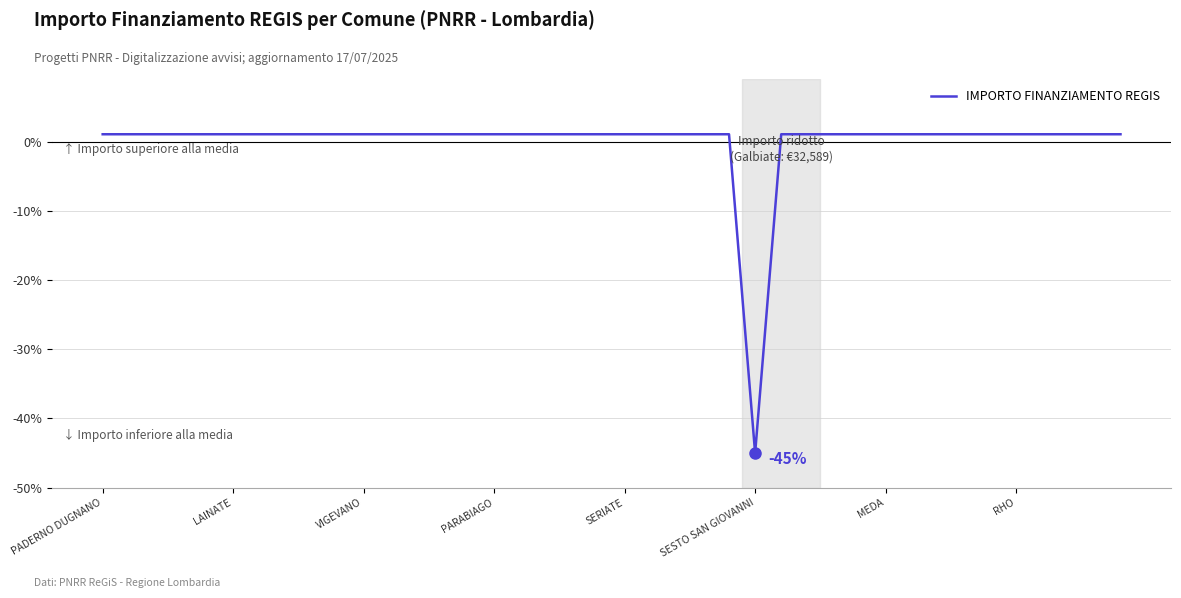

Reading left to right, extract all data points from this chart.

1.2	1.2	1.2	1.2	1.2	1.2	1.2	1.2	1.2	1.2	1.2	1.2	1.2	1.2	1.2	1.2	1.2	1.2	1.2	1.2	1.2	1.2	1.2	1.2	1.2	-45.0	1.2	1.2	1.2	1.2	1.2	1.2	1.2	1.2	1.2	1.2	1.2	1.2	1.2	1.2